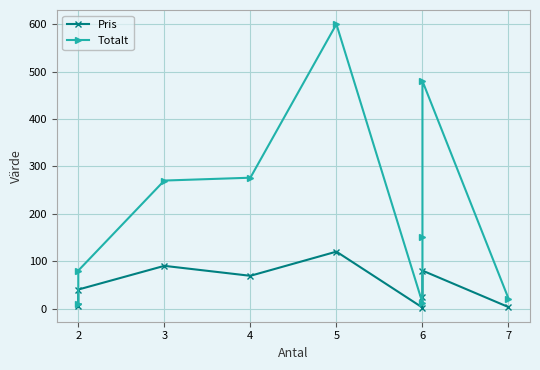

True or false: Pris and Totalt cross at least once.

False